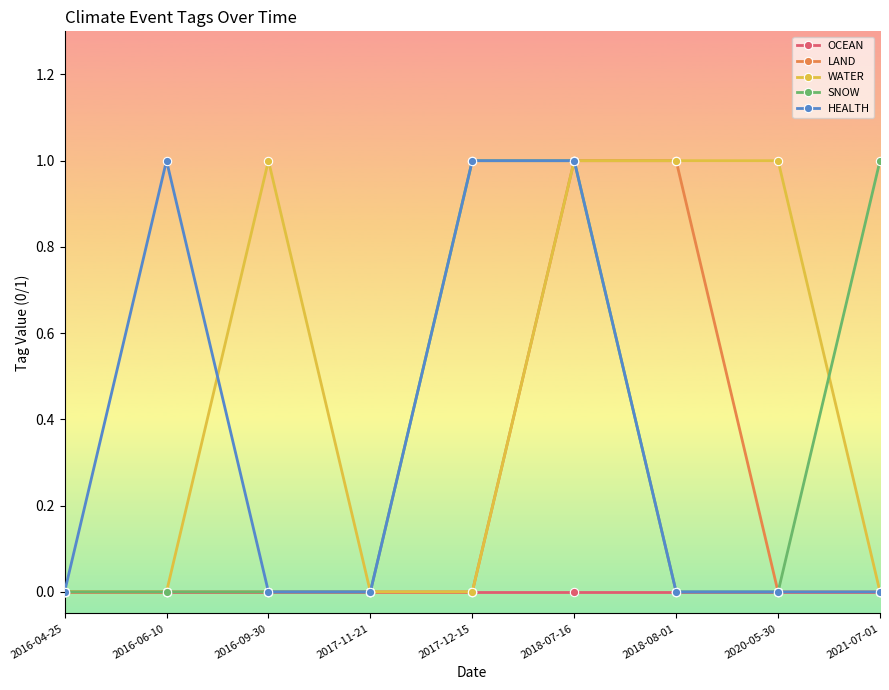

What are all the series names shown in the legend?

OCEAN, LAND, WATER, SNOW, HEALTH